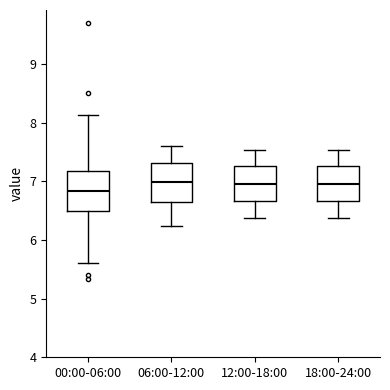

Which box's median line is the lowest?

00:00-06:00